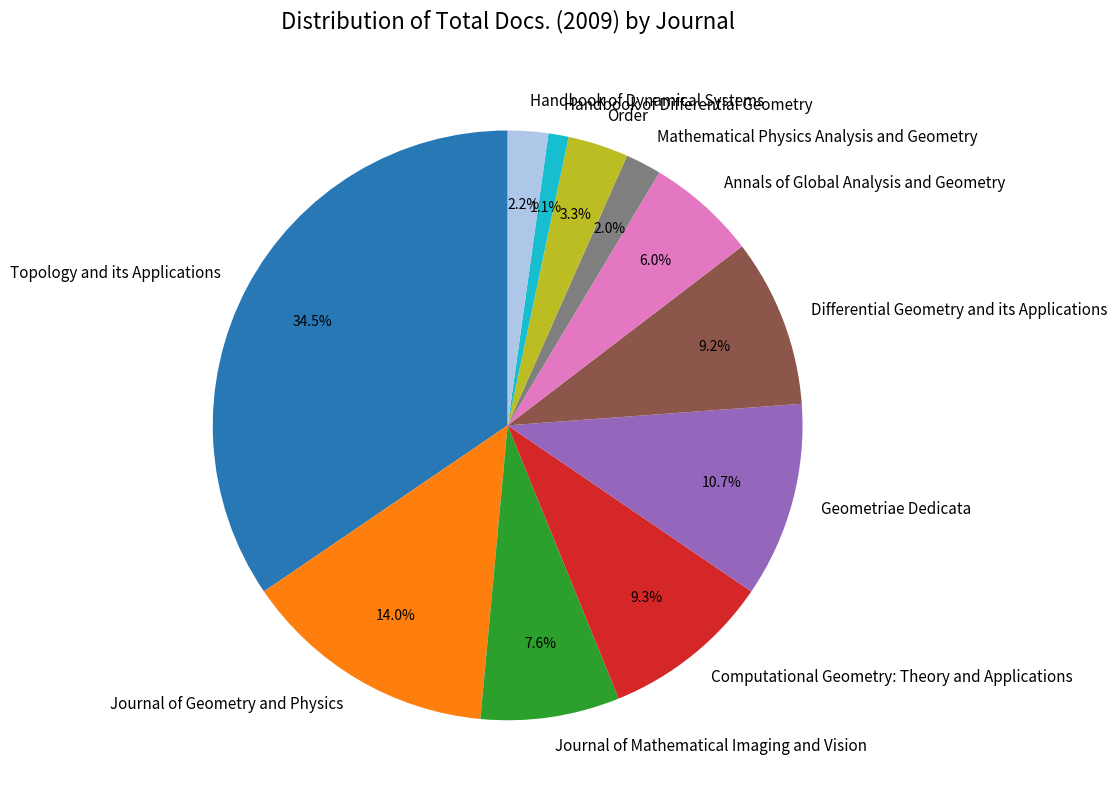

Combined, do Annals of Global Analysis and Geometry and Computational Geometry: Theory and Applications account for over 50%?

No